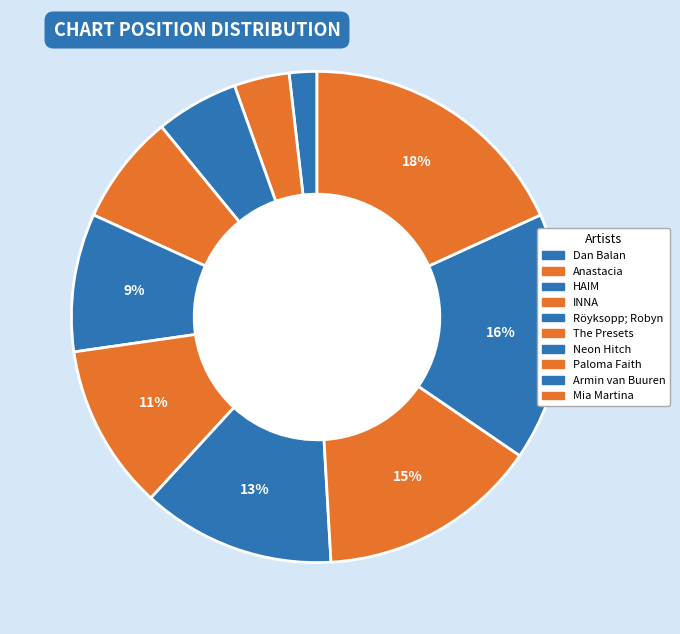

Is Neon Hitch the majority of the pie?

No